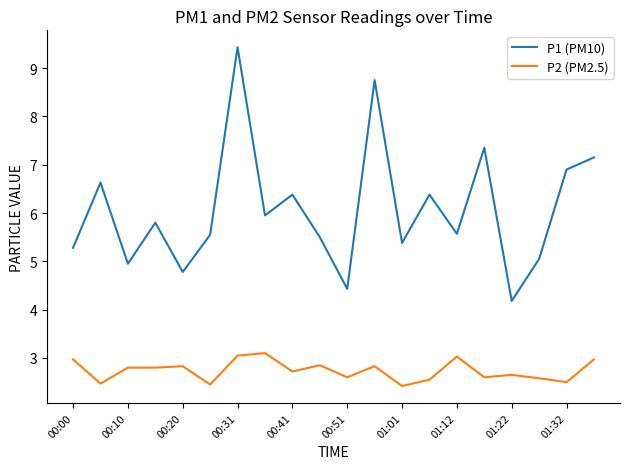

What is the minimum value shown in the chart?

2.4